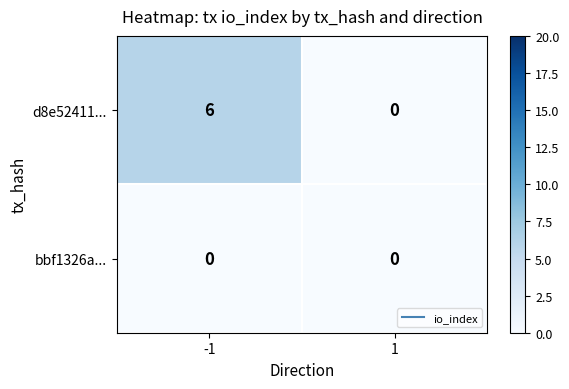

Which series has the widest spread of values?

d8e52411...